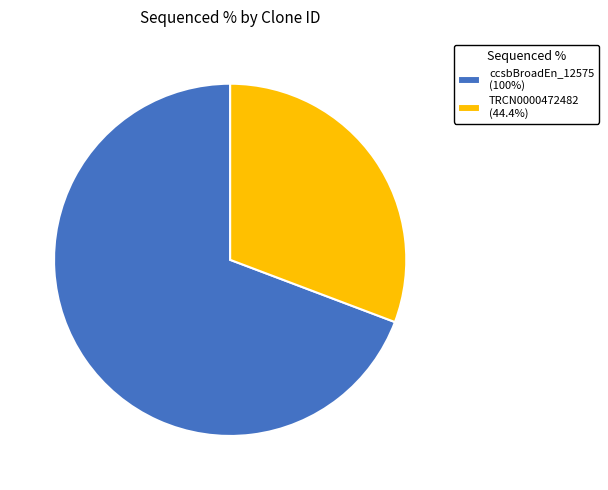

Does any single category account for the majority?

Yes